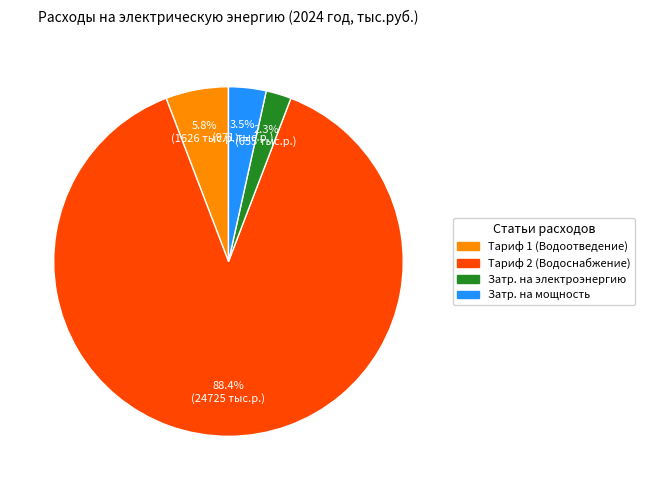

Is there a majority slice in this chart?

Yes